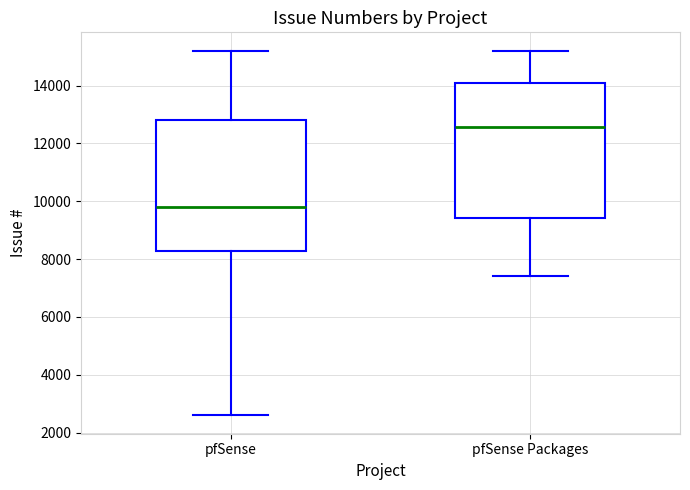

Reading left to right, transcribe this box plot: for each box, give where its median line is, the range the box spans, and where its two whiskers end, as read against the y-axis. The values are not printed on the chart, so give them approximately, as read against the axis.

pfSense: median 9800, box 8200 to 12800, whiskers 2600 to 15200
pfSense Packages: median 12600, box 9400 to 14000, whiskers 7400 to 15200